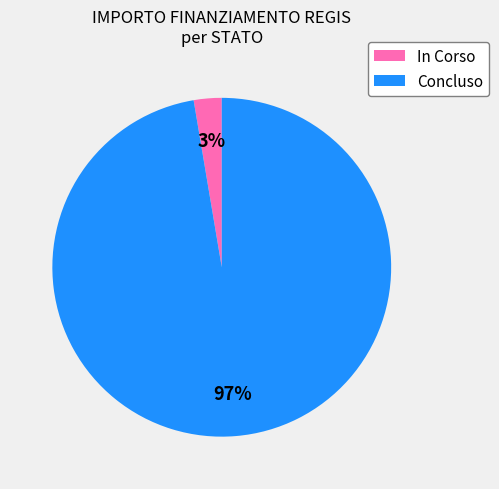

Is the sum of Concluso and In Corso greater than half?

Yes